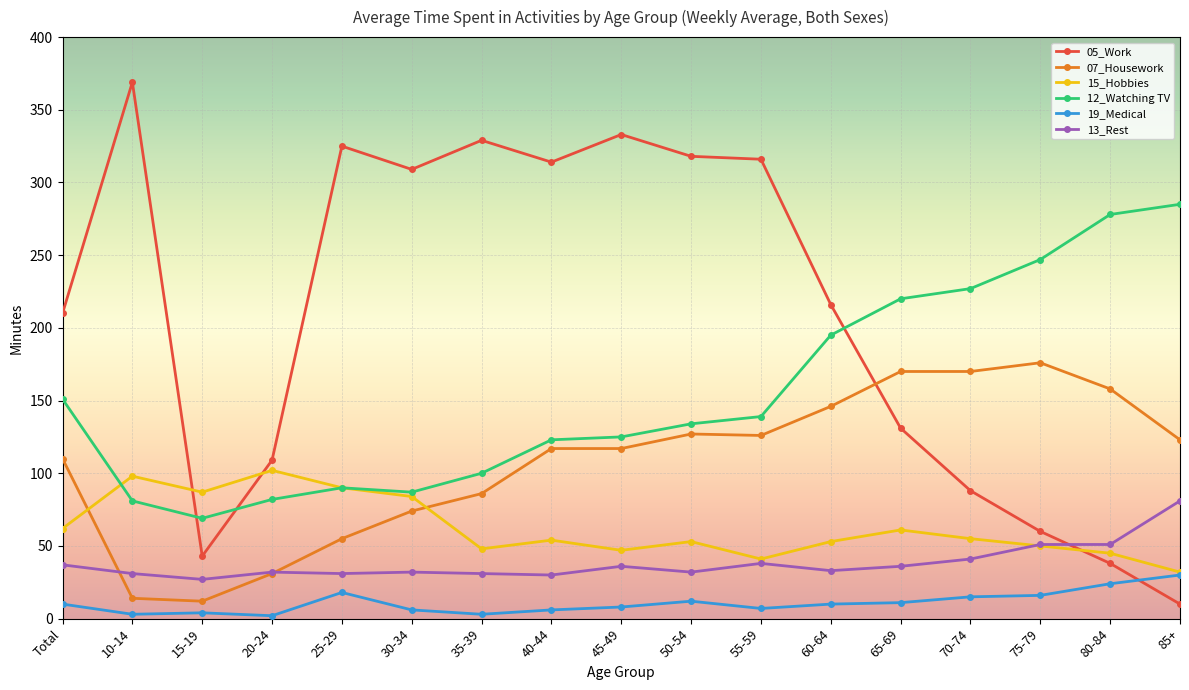

At how many categories does at least one series exceed 205?

15